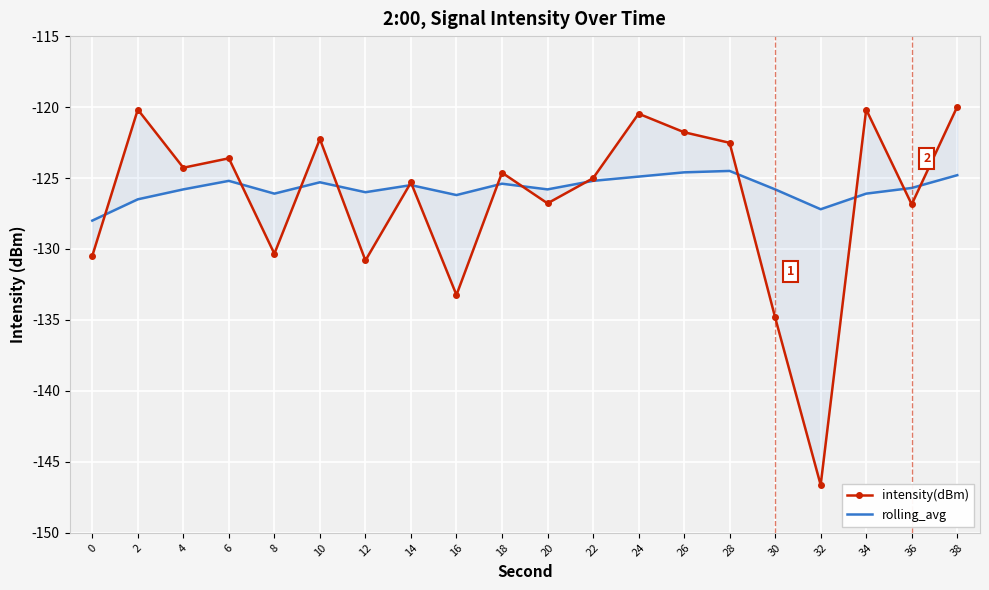

What is the difference between the rolling_avg values at 26 and 20?

1.2